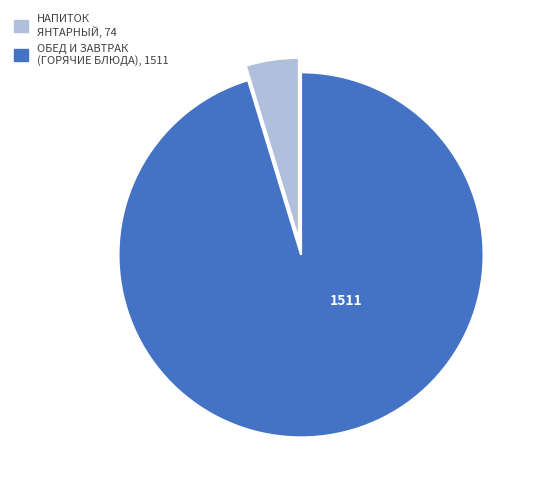

Is there any slice that represents more than half of the pie?

Yes